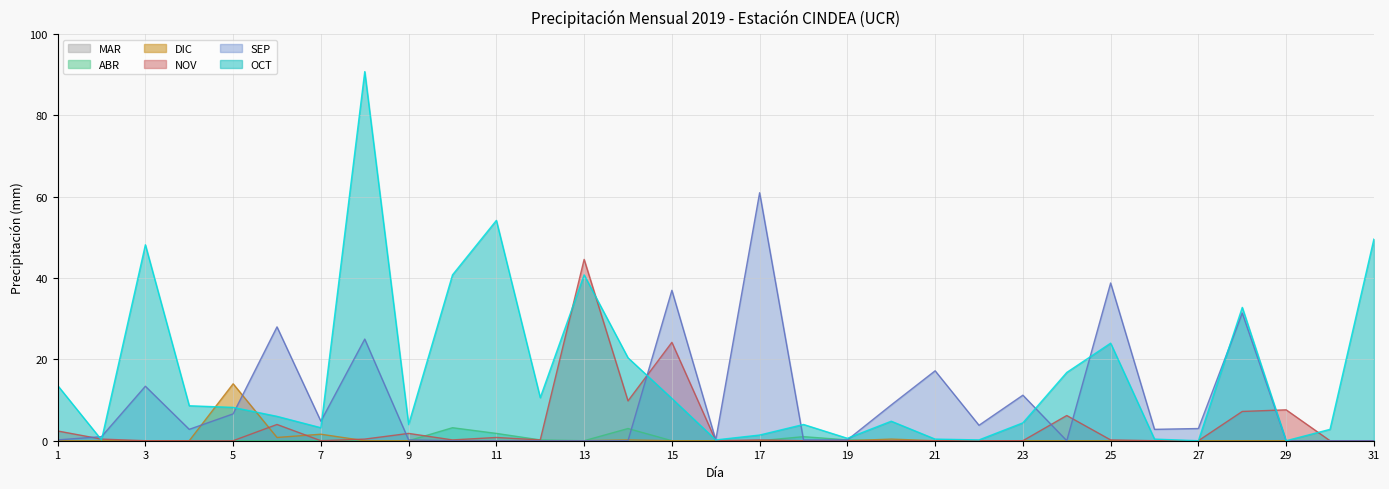

What is the average value of the NOV series?

3.6